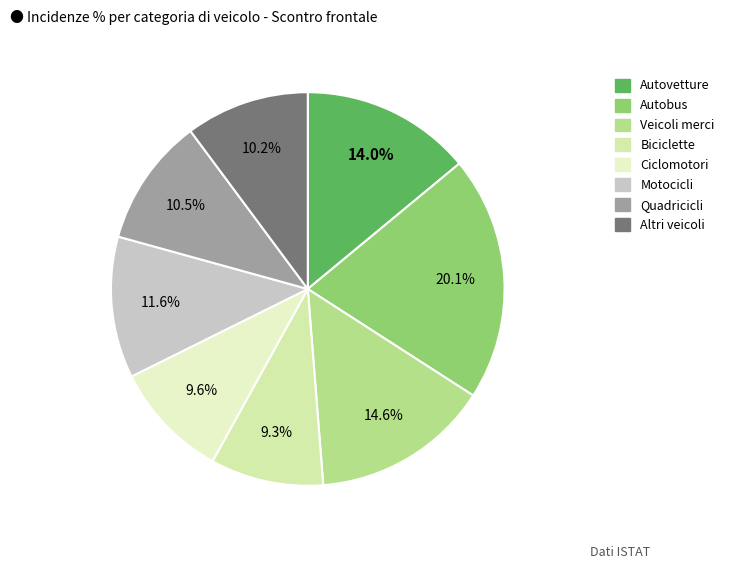

Rank the categories by value from lowest to highest.

Biciclette, Ciclomotori, Altri veicoli, Quadricicli, Motocicli, Autovetture, Veicoli merci, Autobus